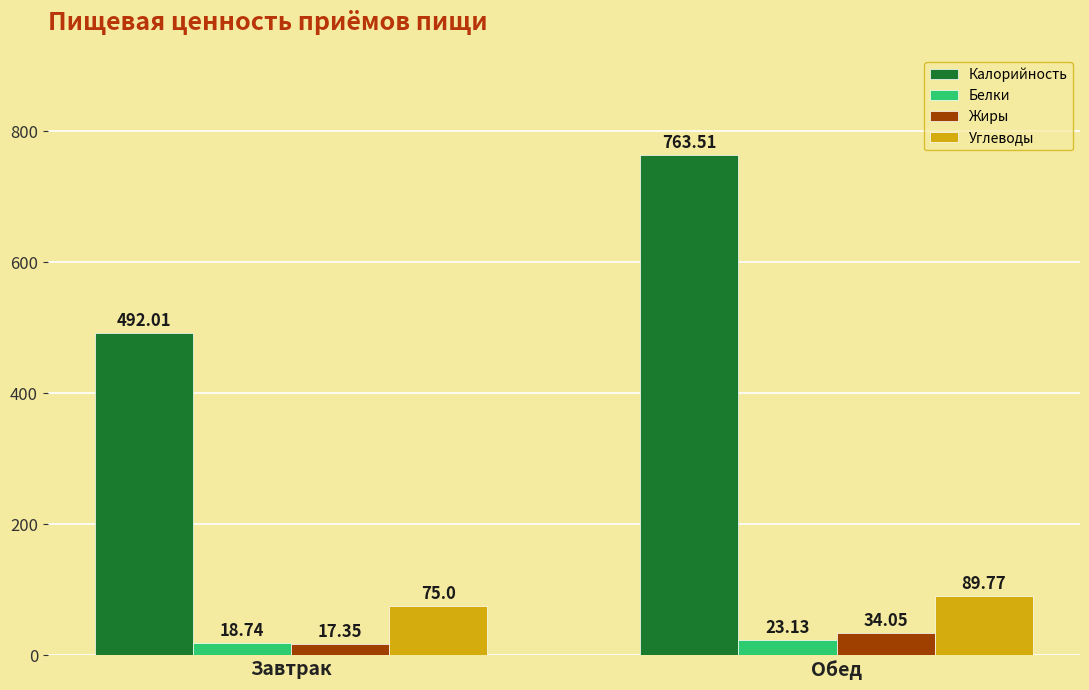

How many values in the Жиры series are below 34?

1